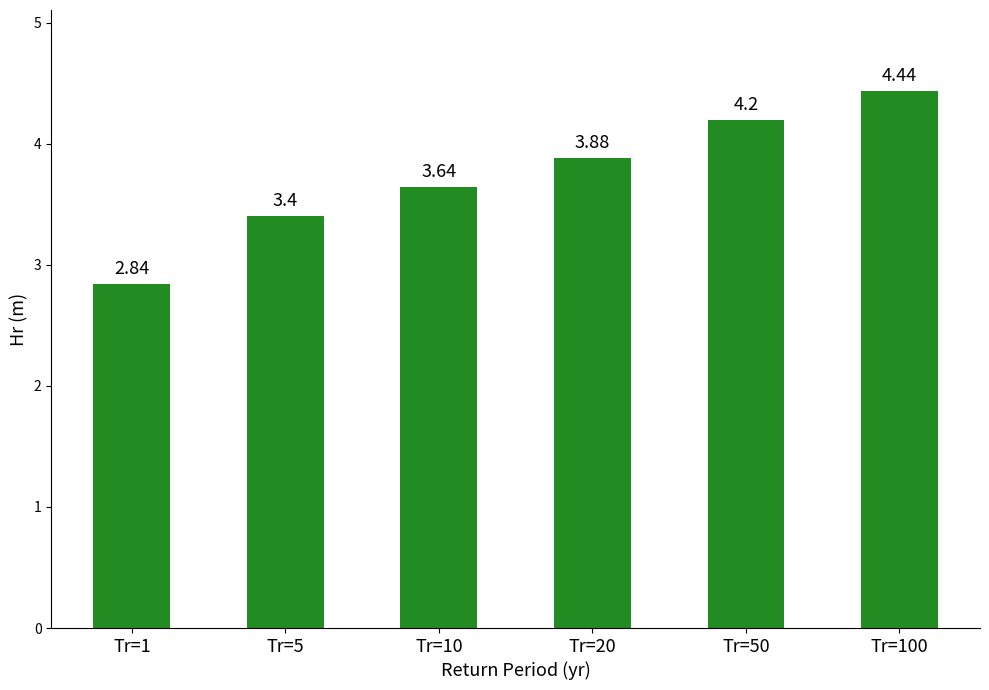

What is the ratio of the value at Tr=100 to the value at Tr=50?

1.1